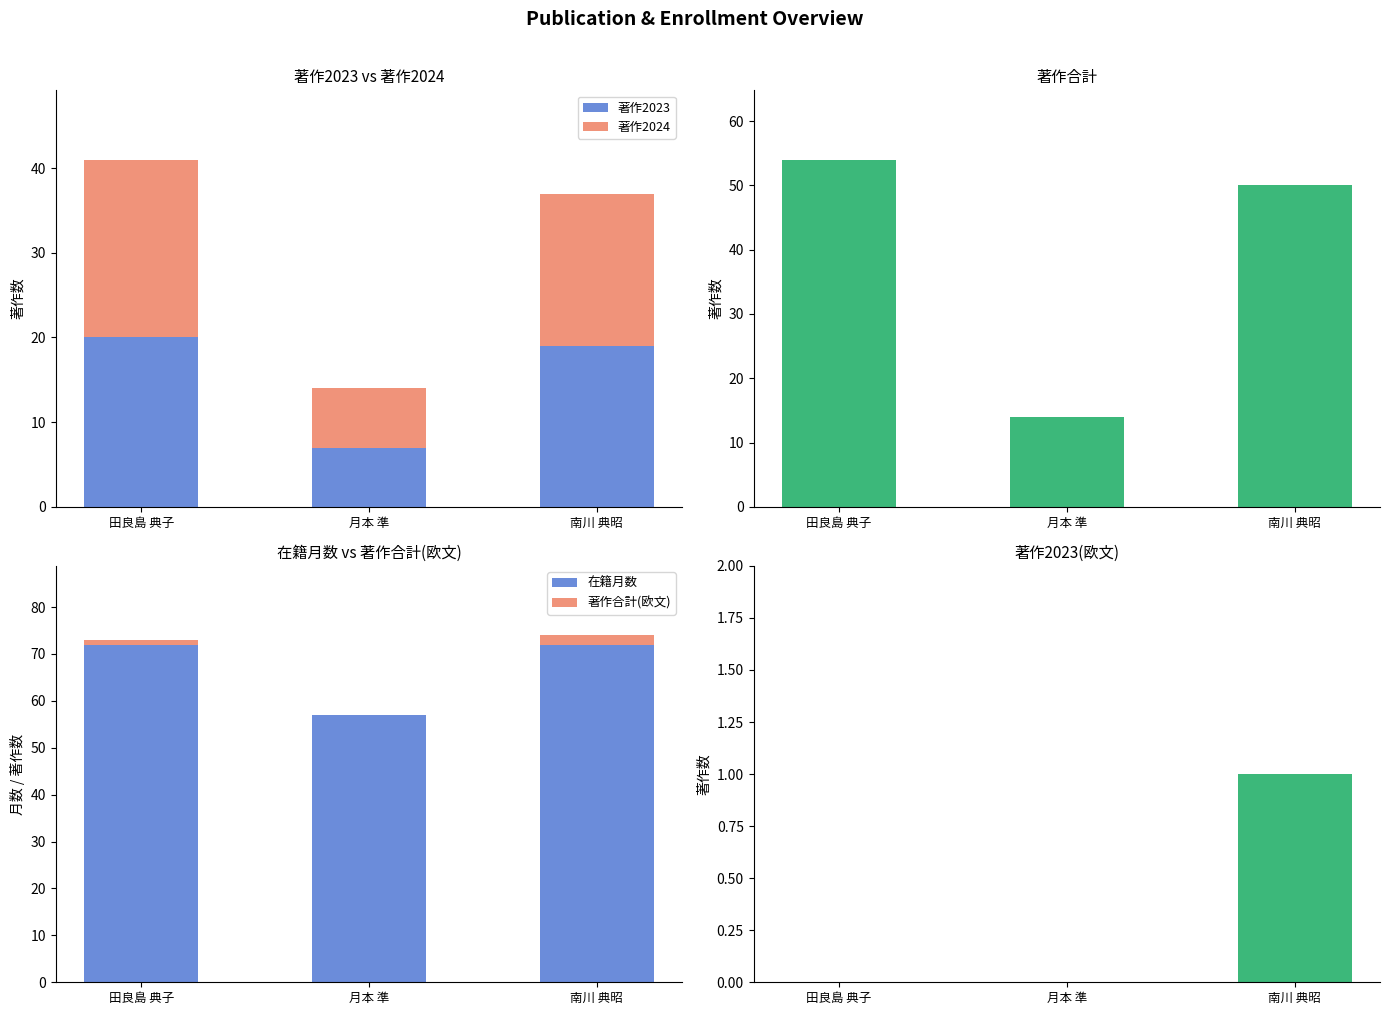

How many distinct data groups are displayed?

6